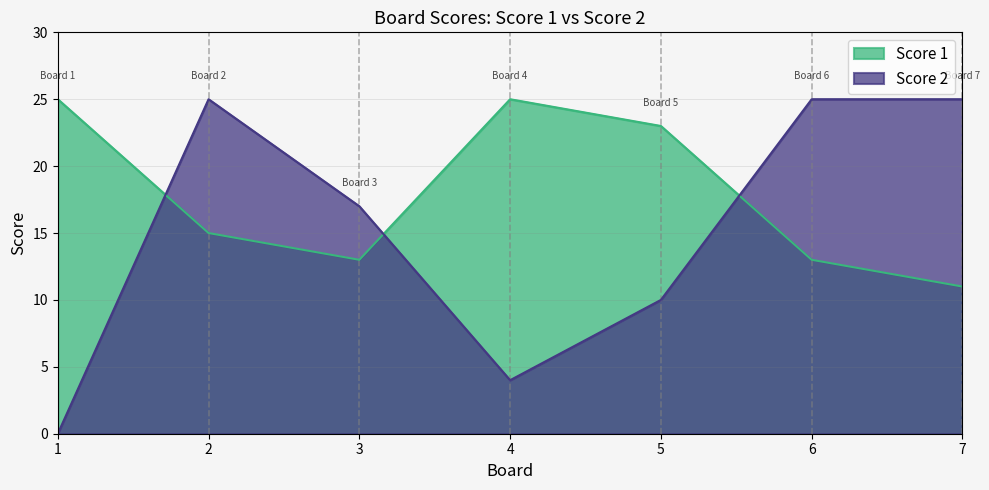

What is the average value of the Score 2 series?

15